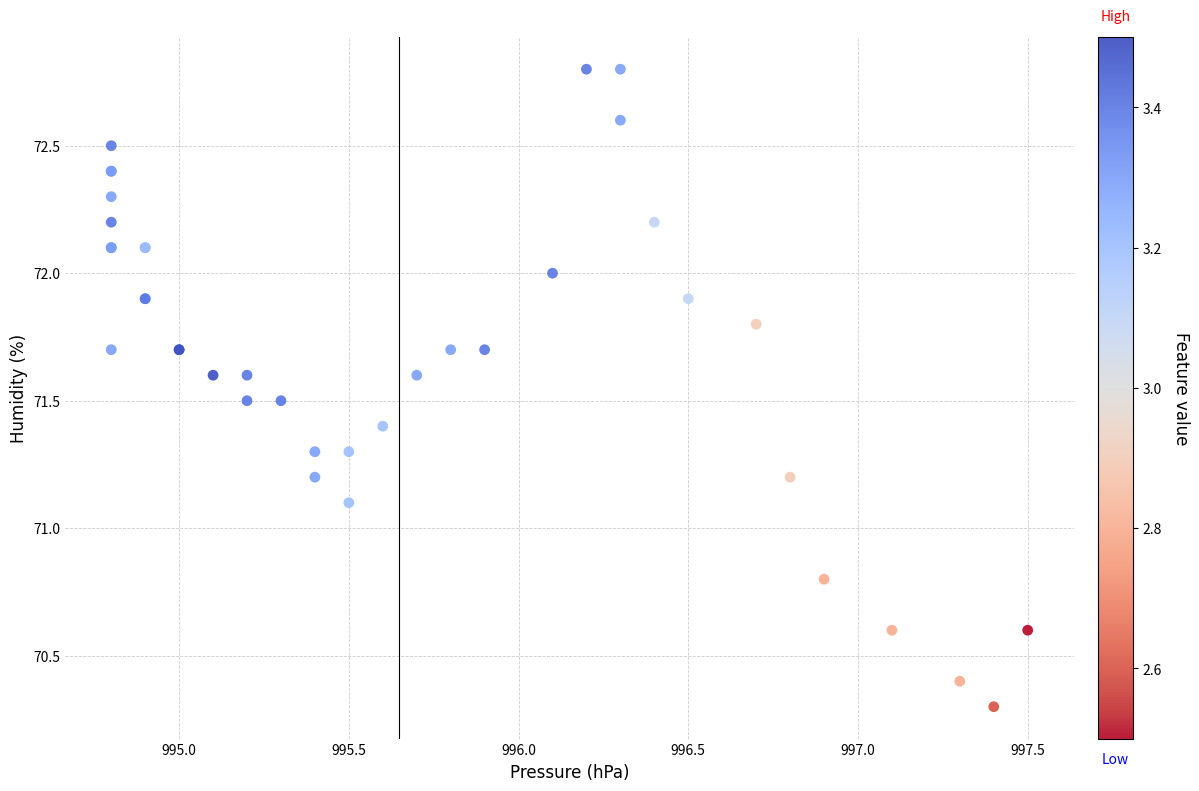

What Y value in the scatter plot is closest to 71?

71.1